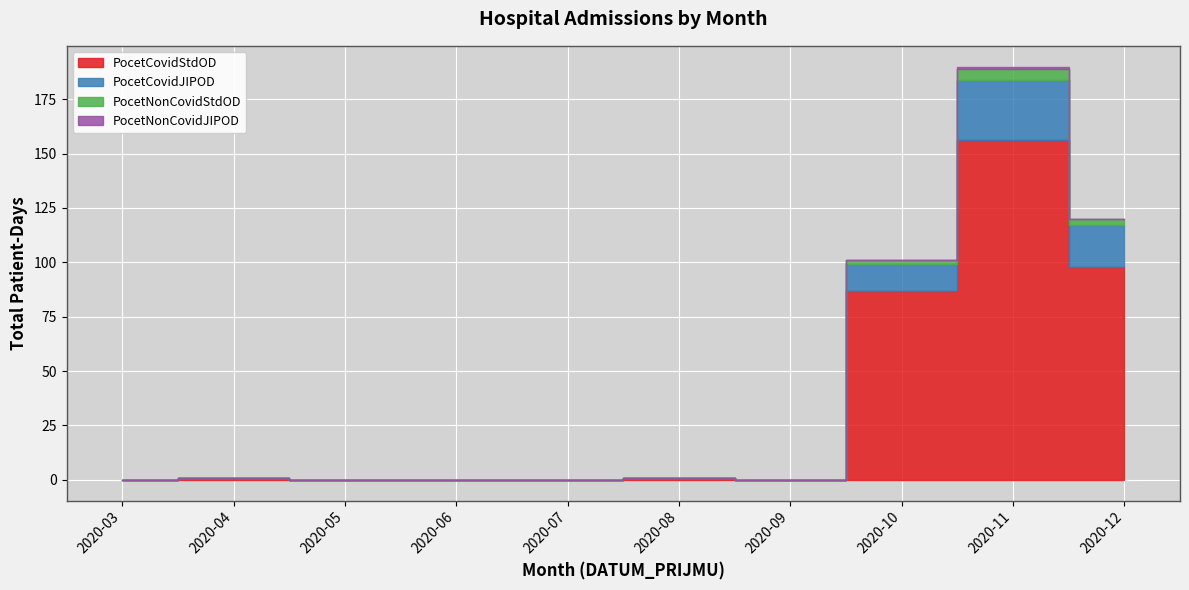

How many positive values does the PocetCovidStdOD series have?

5